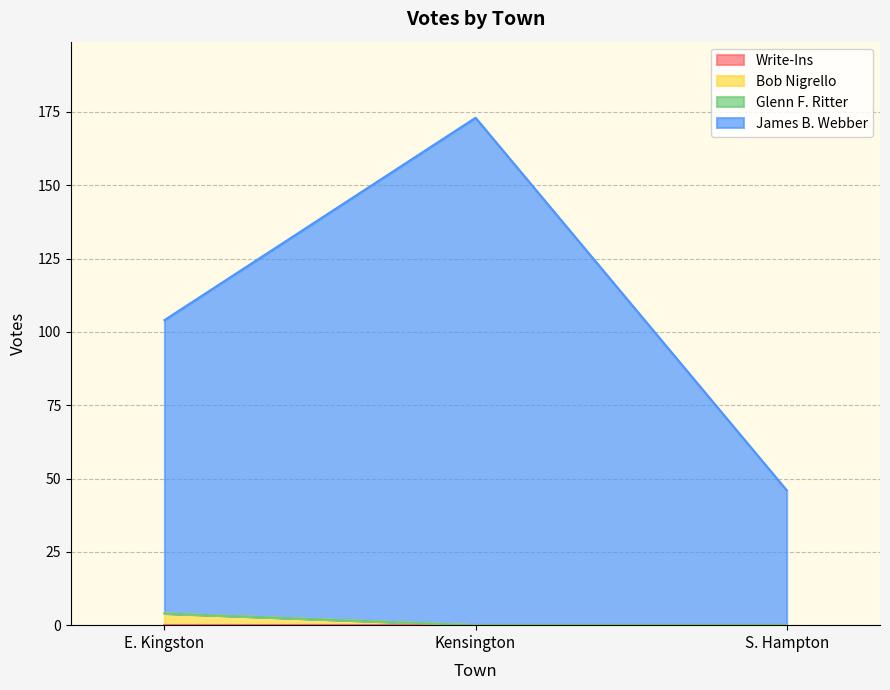

At how many categories does at least one series exceed 44?

3